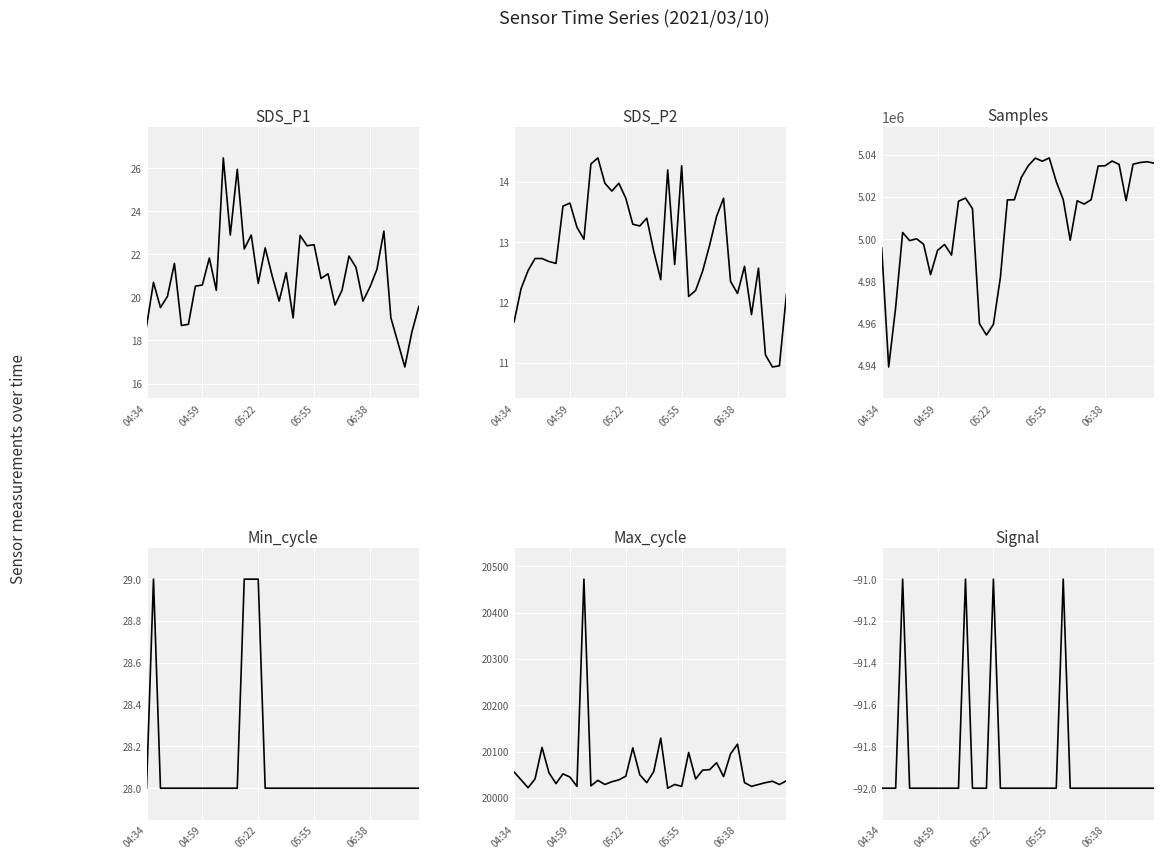

What is the smallest value displayed?

-92.0